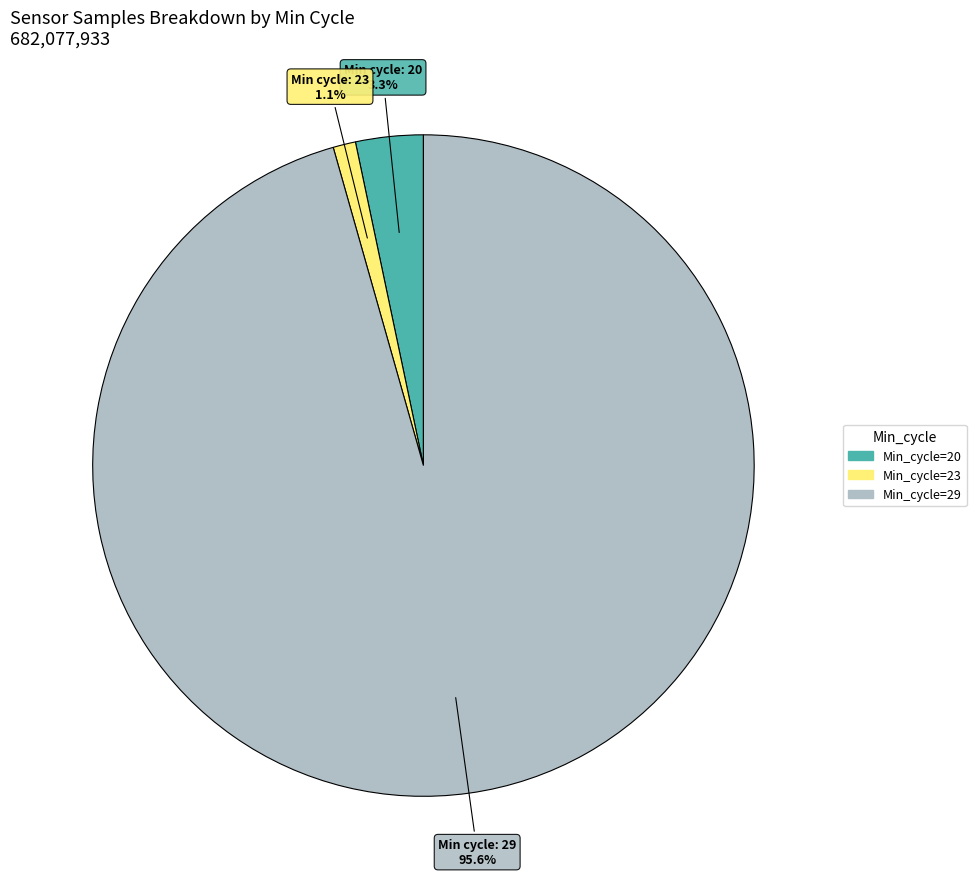

Between Min_cycle=29 and Min_cycle=20, which is larger?

Min_cycle=29